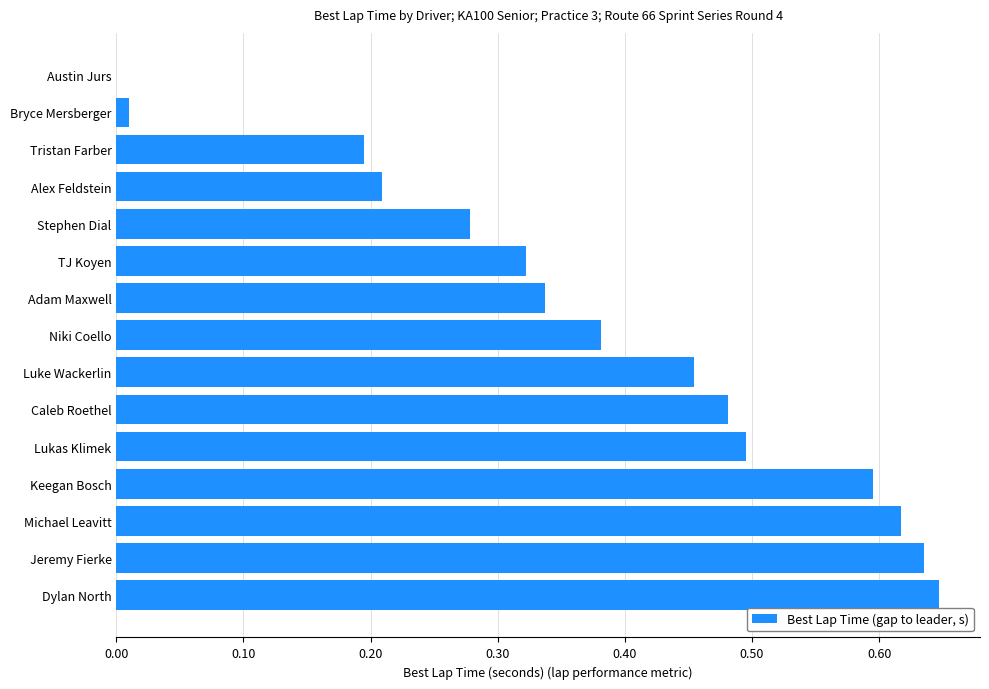

What is the sum of all values?

5.7